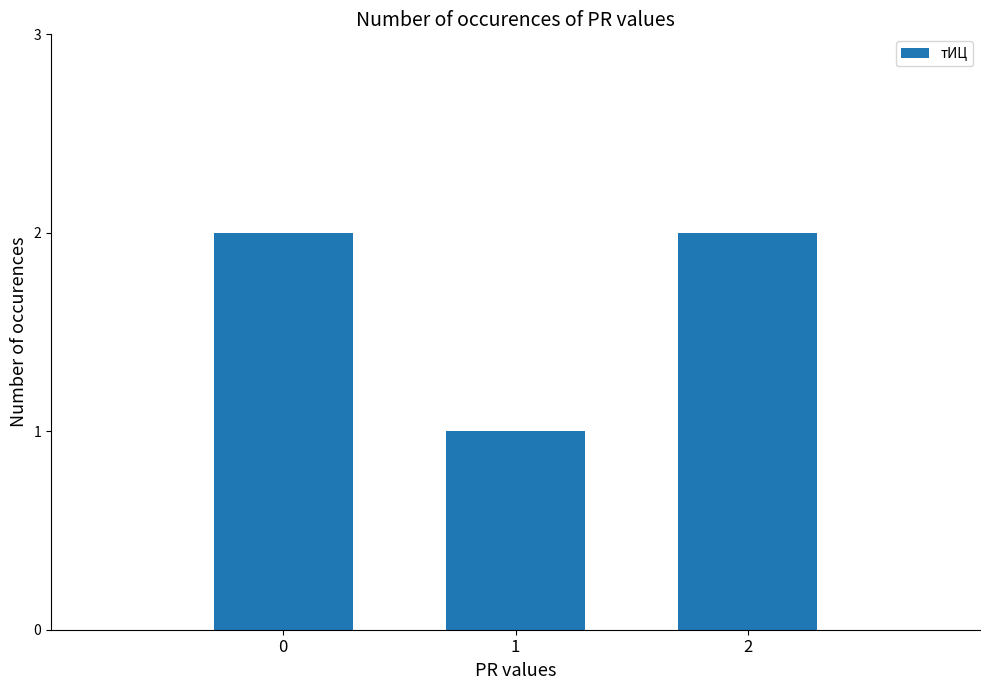

Approximately how many times larger is the value at 0 compared to 2?

1.0